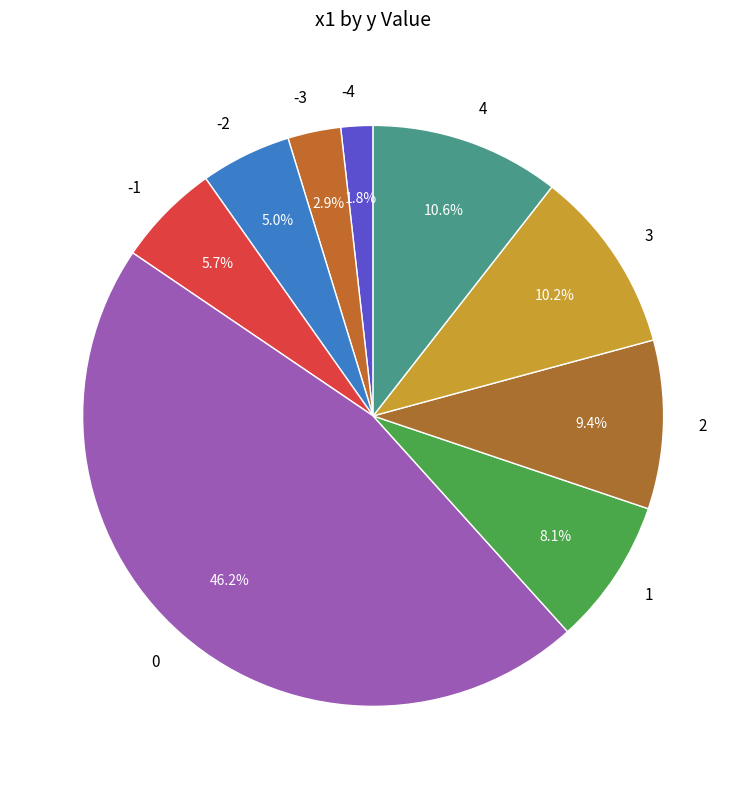

Is there a majority slice in this chart?

No